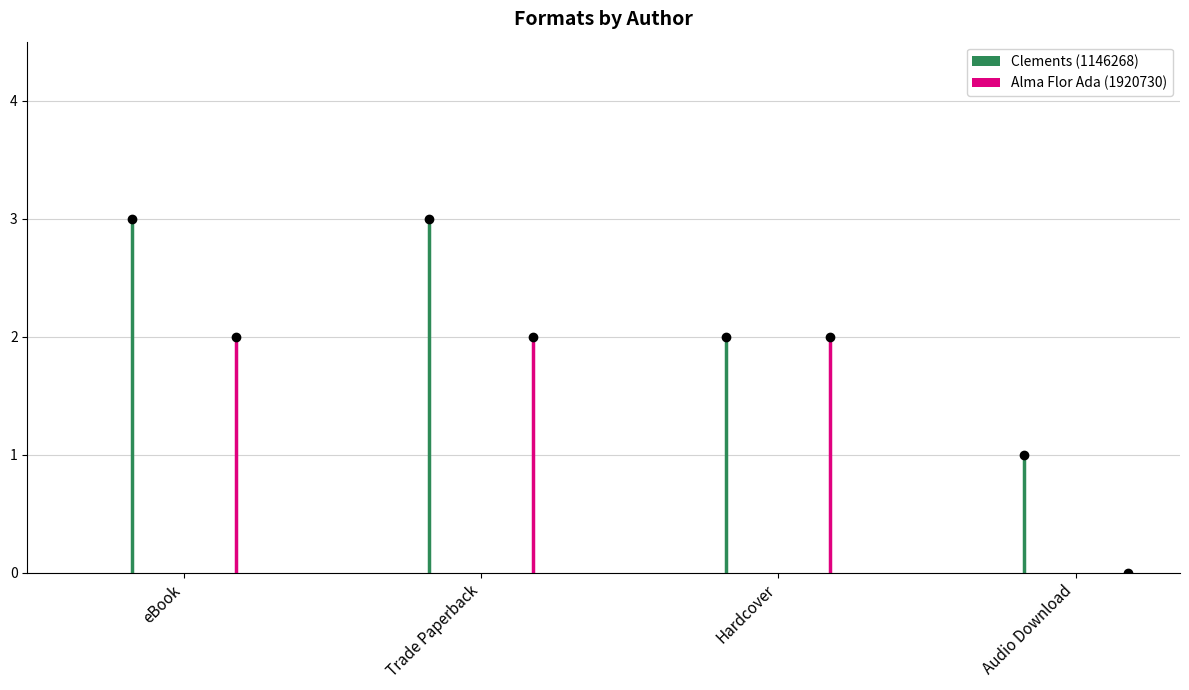

Reading left to right, list all the values displayed in this chart.

Clements (1146268): eBook=3	Trade Paperback=3	Hardcover=2	Audio Download=1
Alma Flor Ada (1920730): eBook=2	Trade Paperback=2	Hardcover=2	Audio Download=0